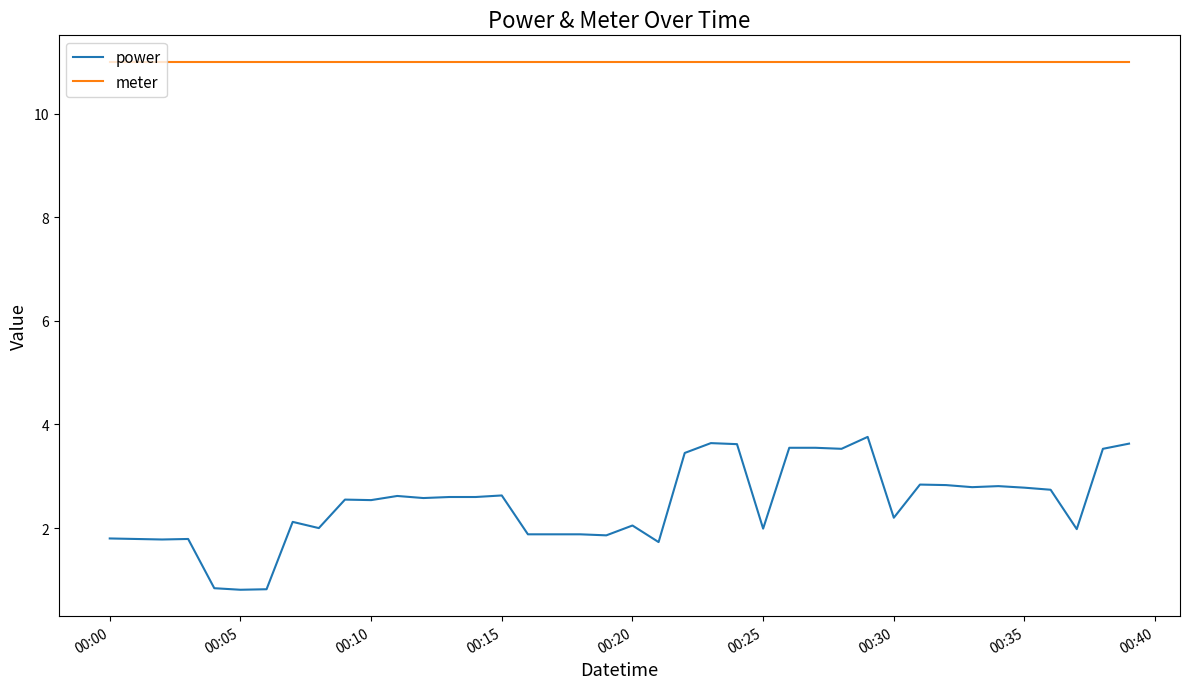

True or false: power and meter intersect in this chart.

False